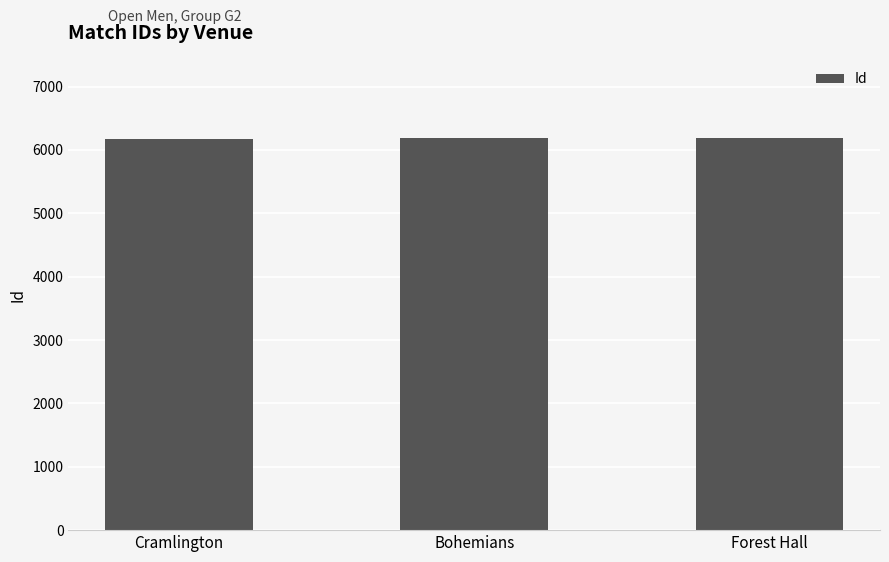

Where is the data nearest to the value 6178?

Bohemians